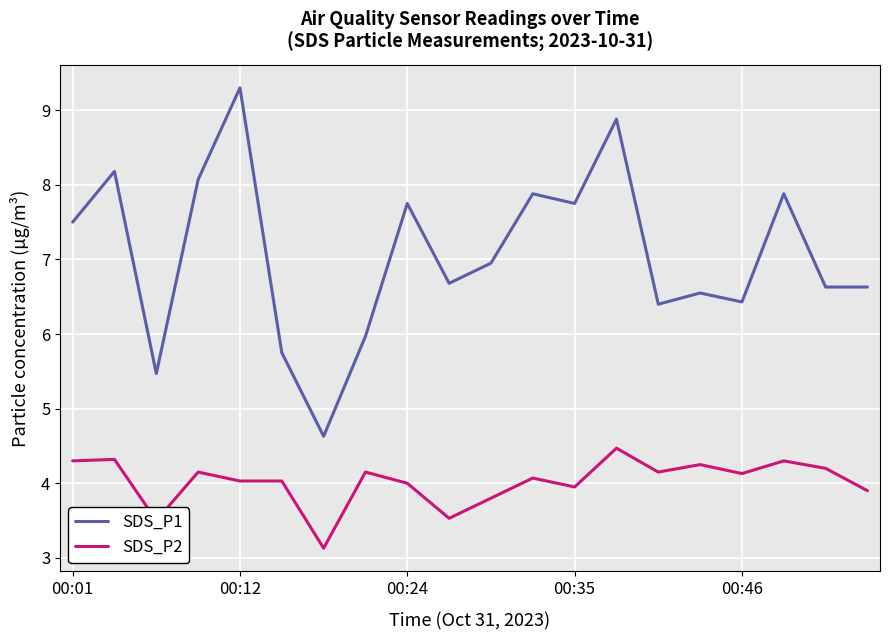

Which series has the widest spread of values?

SDS_P1